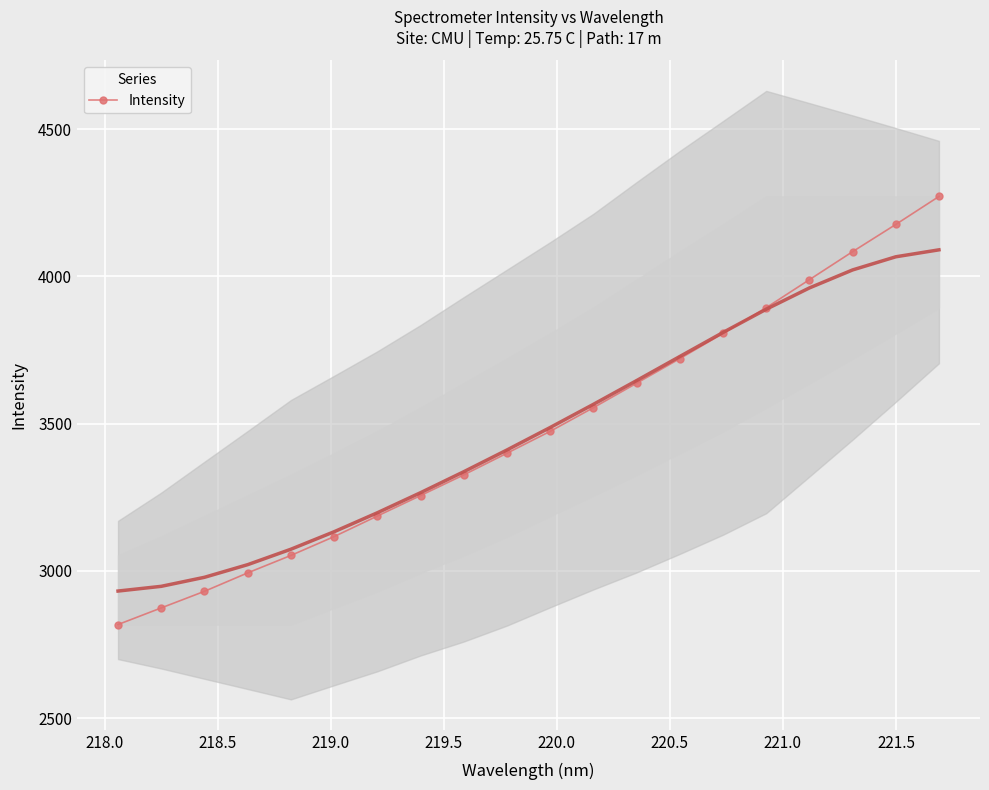

What is the value of the 15th point from the left?

3806.5